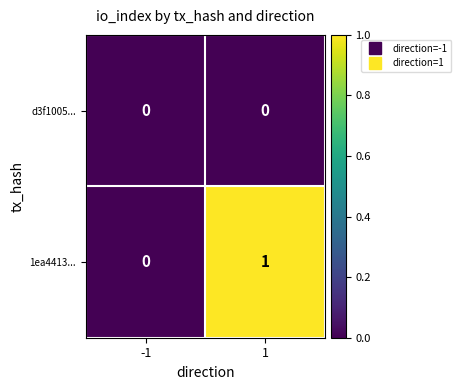

Between -1 and 1, which series saw the biggest shift?

1ea4413...